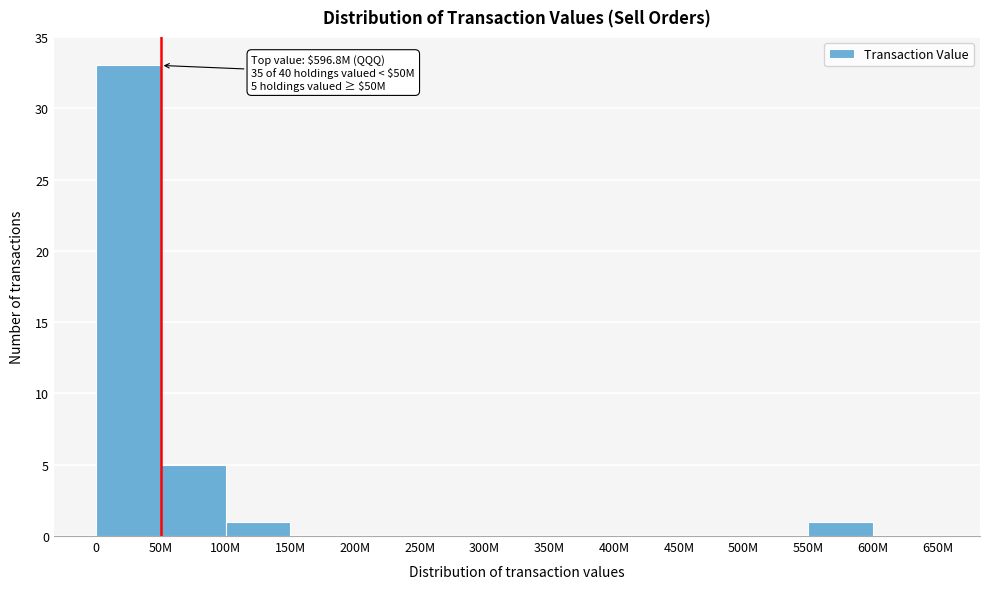

Reading right to left, list all the values displayed in this chart.

600M=0	550M=1	500M=0	450M=0	400M=0	350M=0	300M=0	250M=0	200M=0	150M=0	100M=1	50M=5	0=33